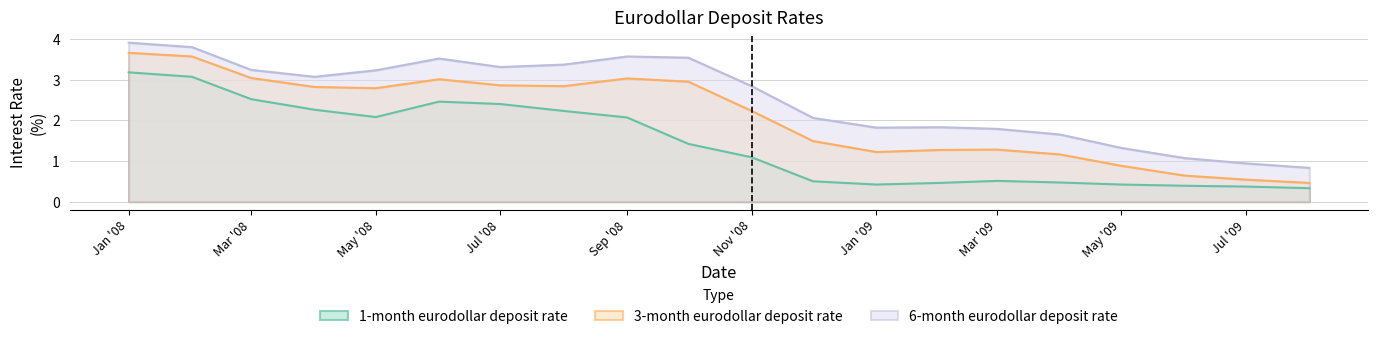

At how many categories does at least one series exceed 1?

18